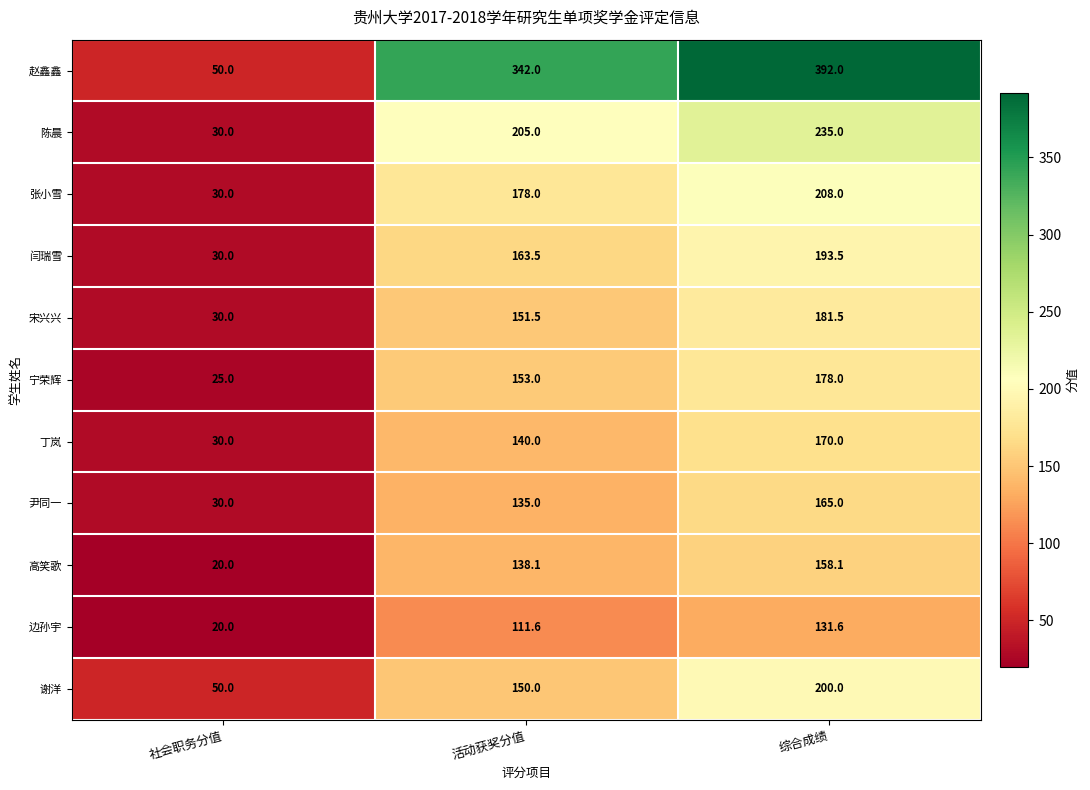

Rank the series at 活动获奖分值 from lowest to highest value.

边孙宇, 尹同一, 高笑歌, 丁岚, 谢洋, 宋兴兴, 宁荣辉, 闫瑞雪, 张小雪, 陈晨, 赵鑫鑫